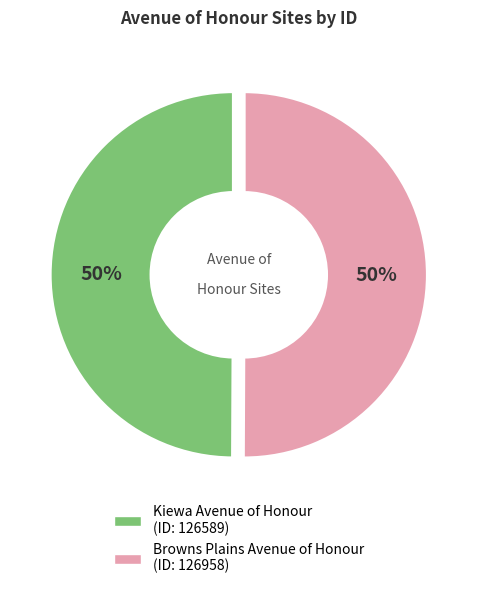

Rank the categories by value from highest to lowest.

Browns Plains Avenue of Honour, Kiewa Avenue of Honour